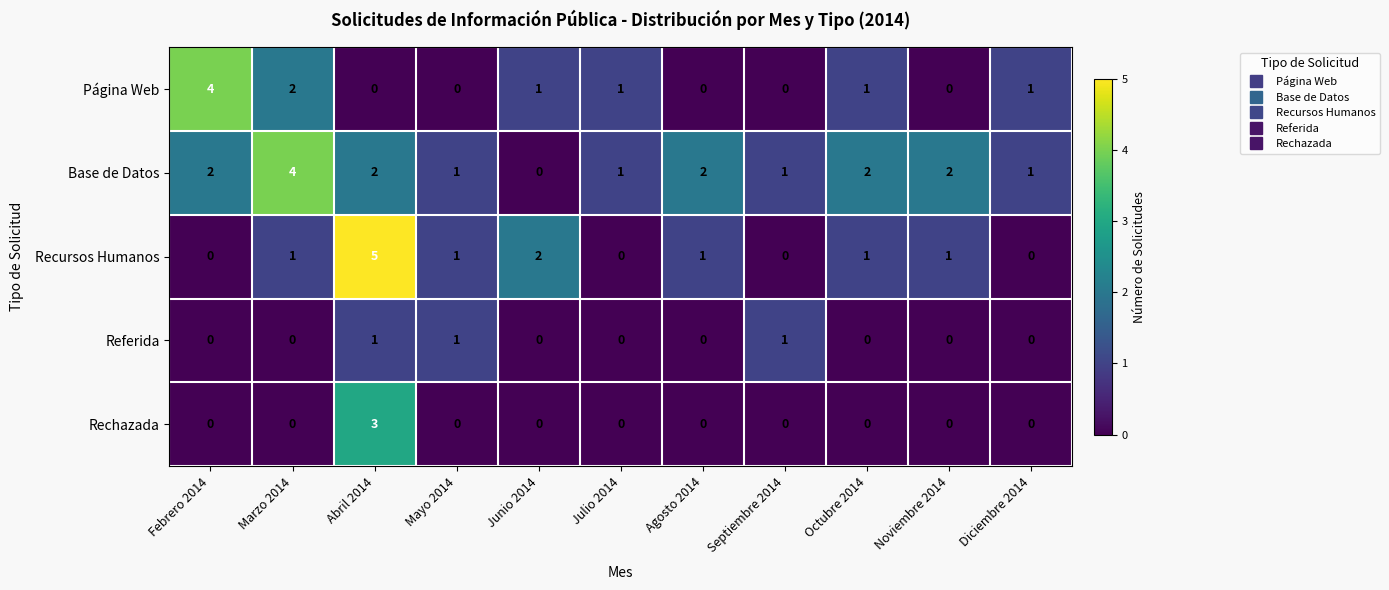

What value does the Rechazada series have at Abril 2014?

3